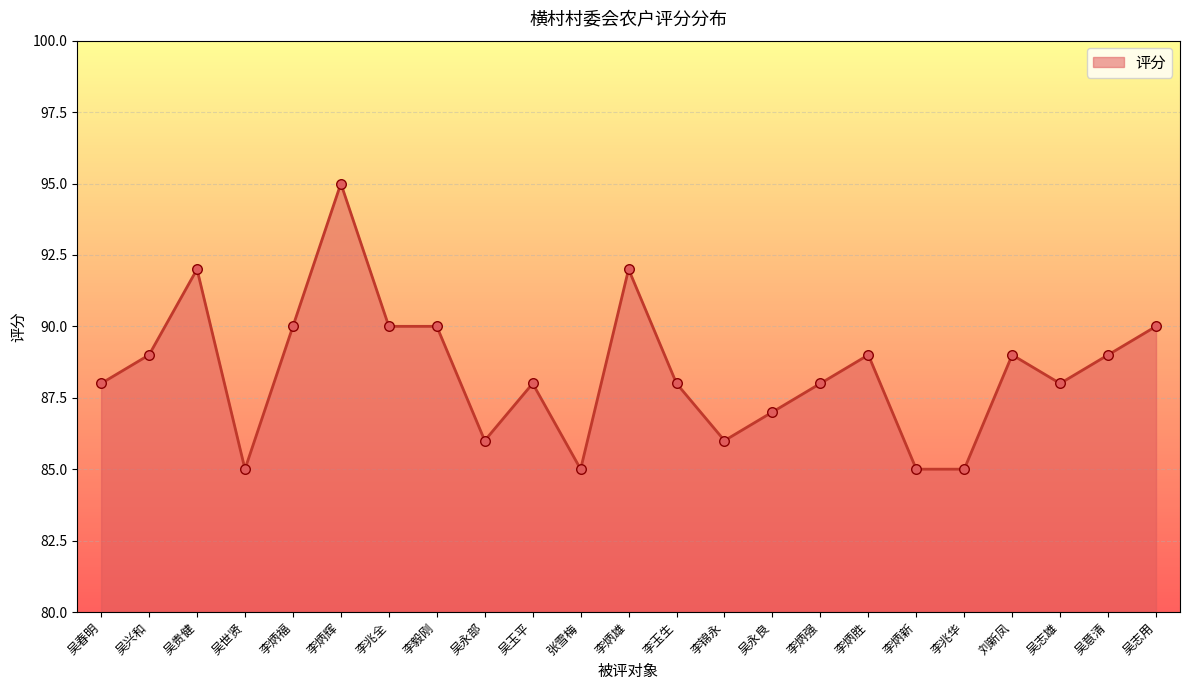

What is the ratio of the value at 李兆华 to the value at 李炳胜?

1.0